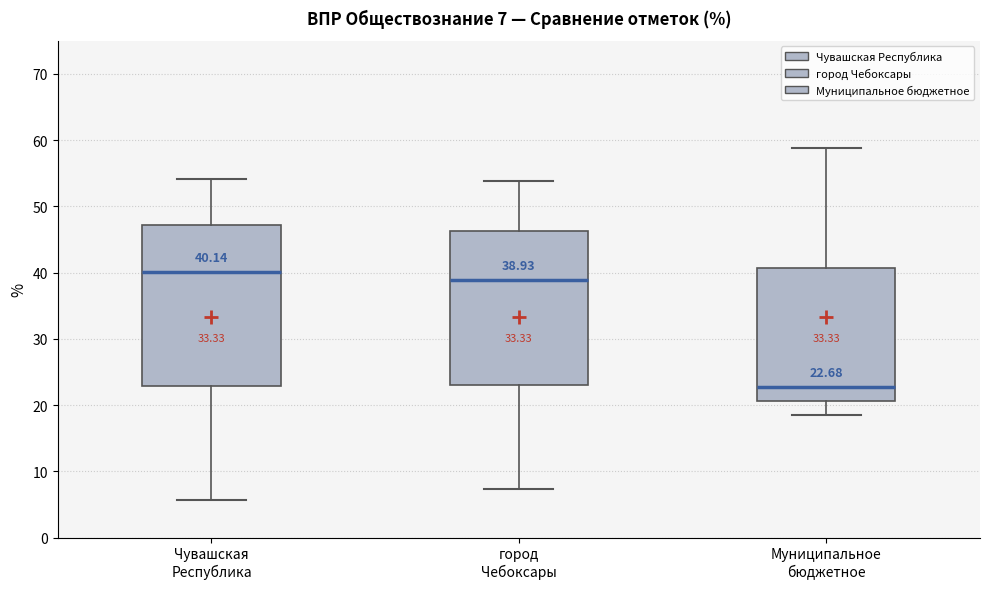

Which box's median line is the highest?

Чувашская Республика